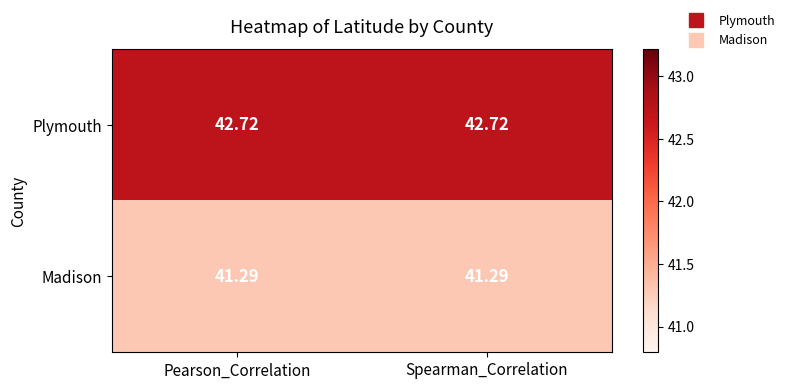

List the series in order of their overall mean, highest first.

Plymouth, Madison